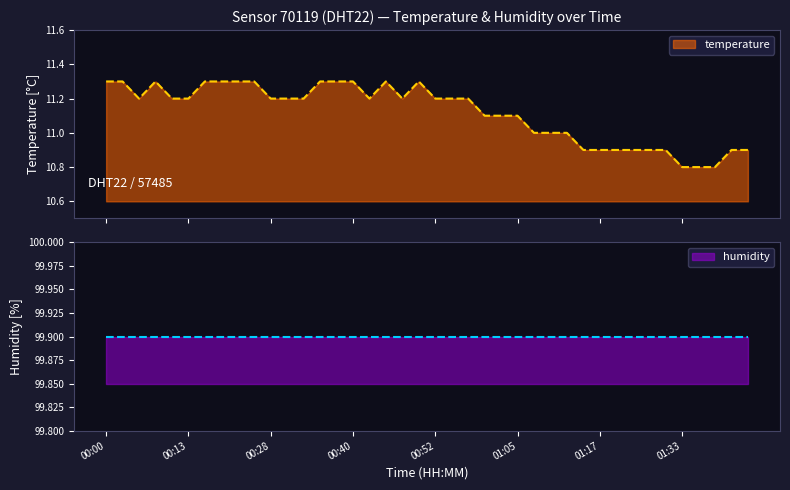

What is the sum of all values?

444.7